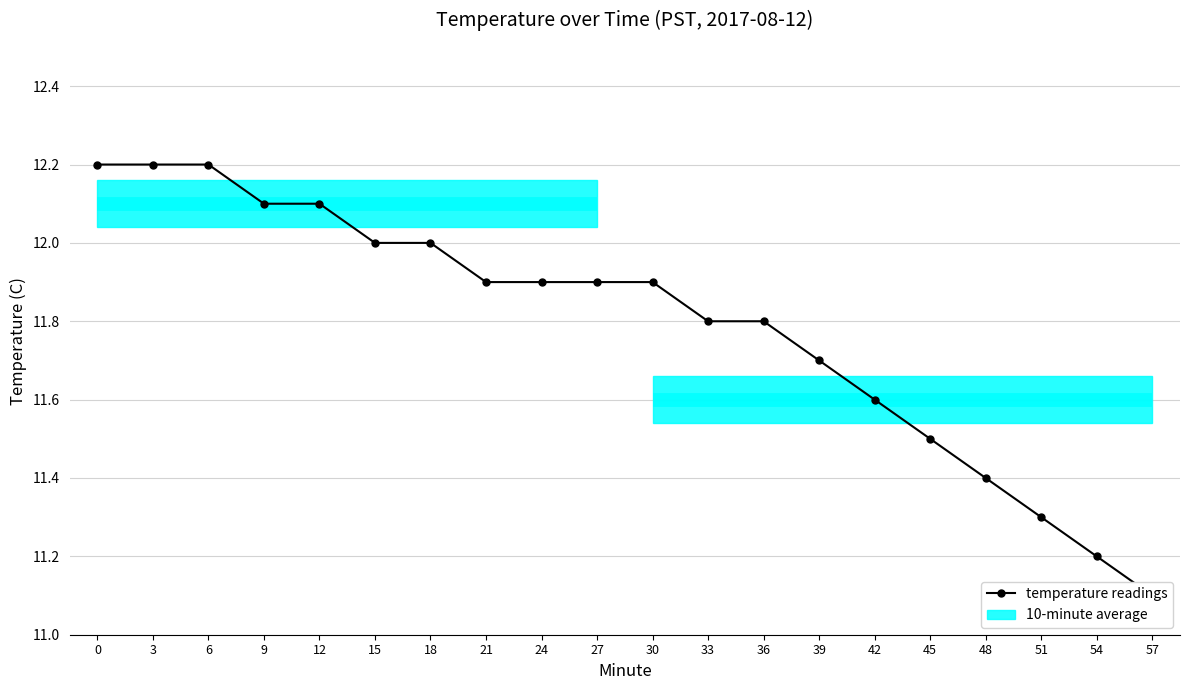

Which label corresponds to the smallest value in the chart?

57